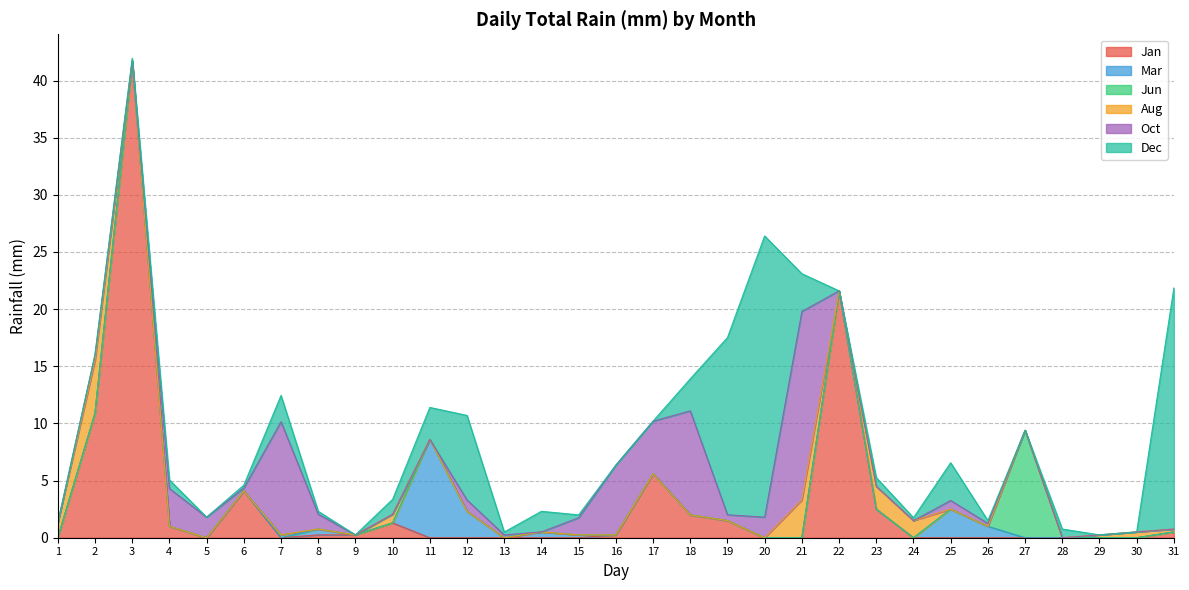

At which label is Jun closest to 4?

7